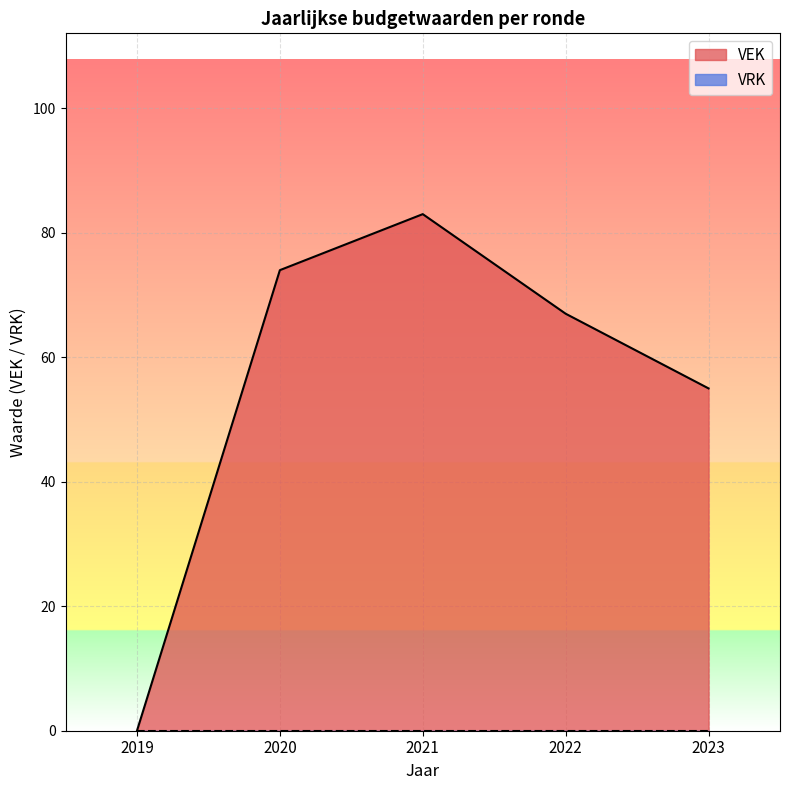

Is it true that the value at 2021 is 115?

False